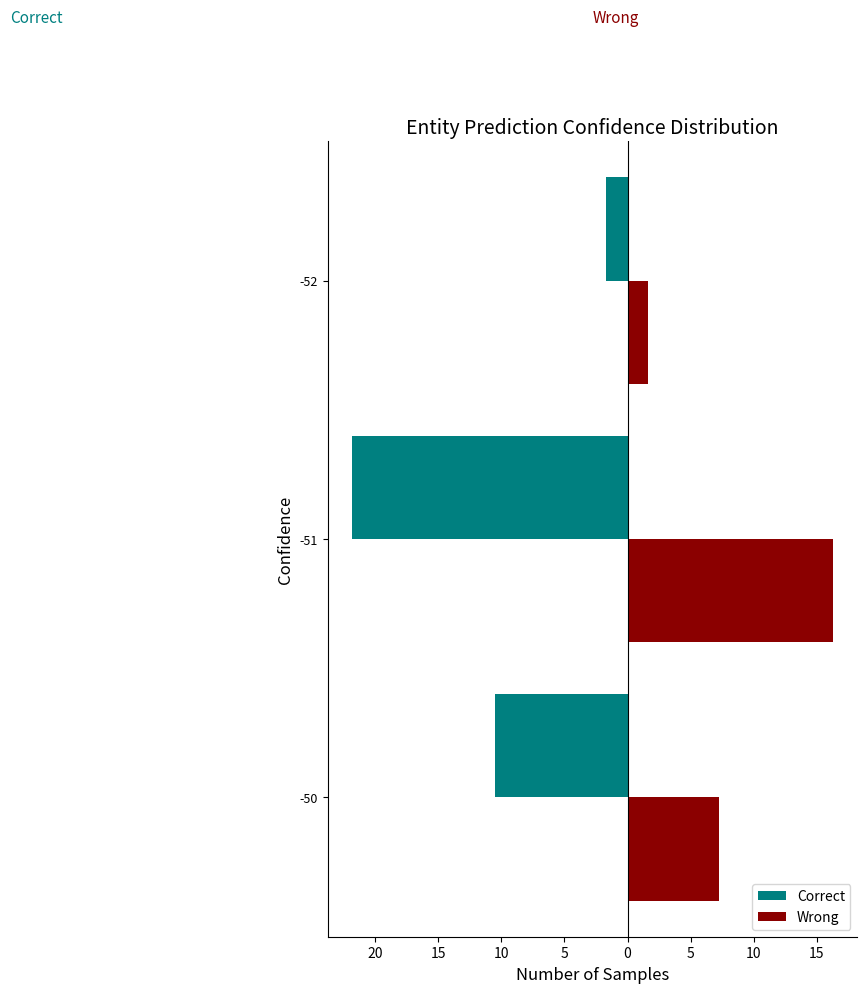

What are all the series names shown in the legend?

Correct, Wrong